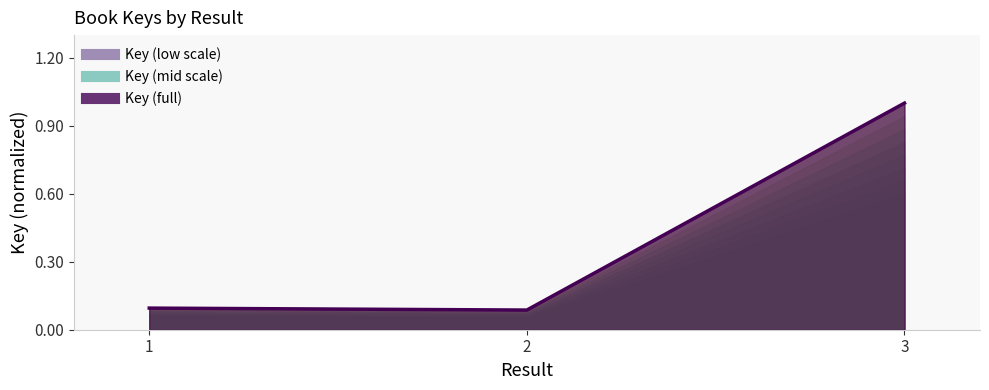

At which category does the chart reach its peak across all series?

3